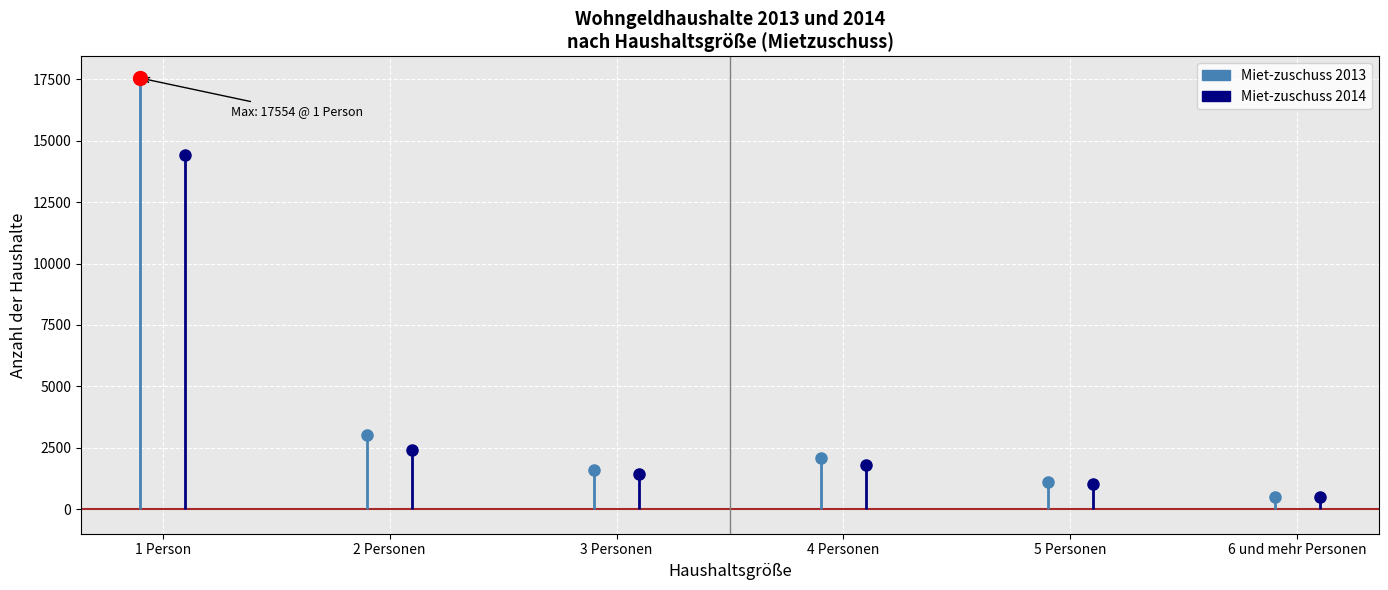

True or false: Miet-zuschuss 2014 and Miet-zuschuss 2013 intersect in this chart.

False